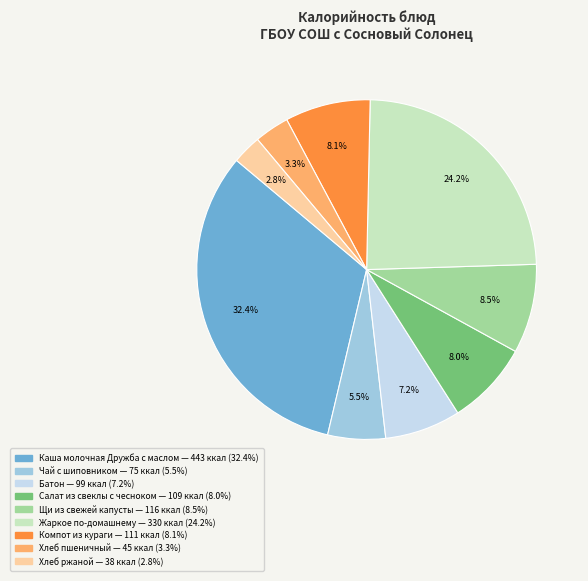

What is the smallest slice in the pie chart?

Хлеб ржаной